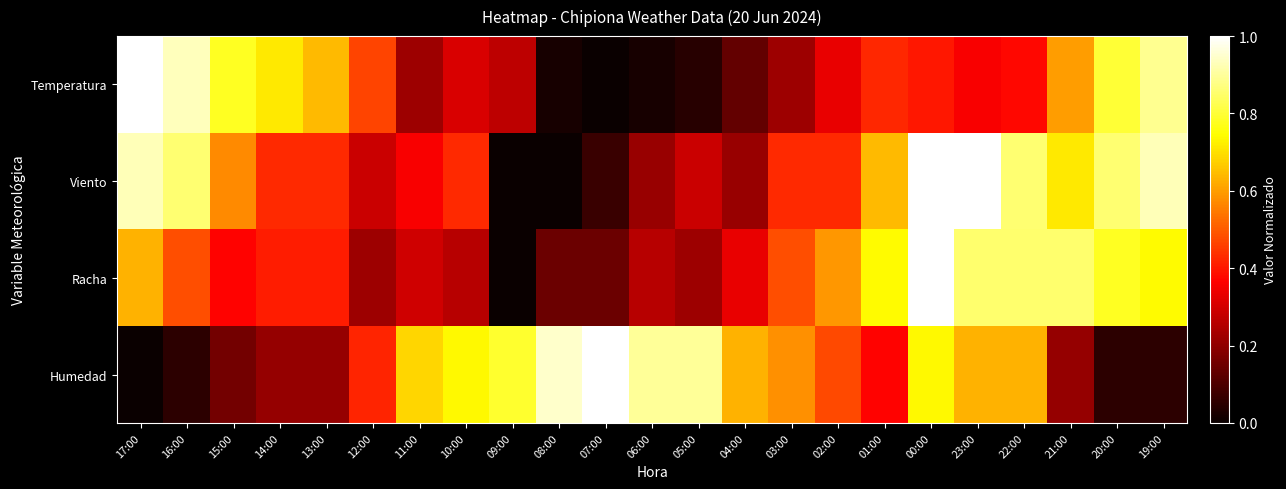

Between 07:00 and 15:00, which is larger?

15:00